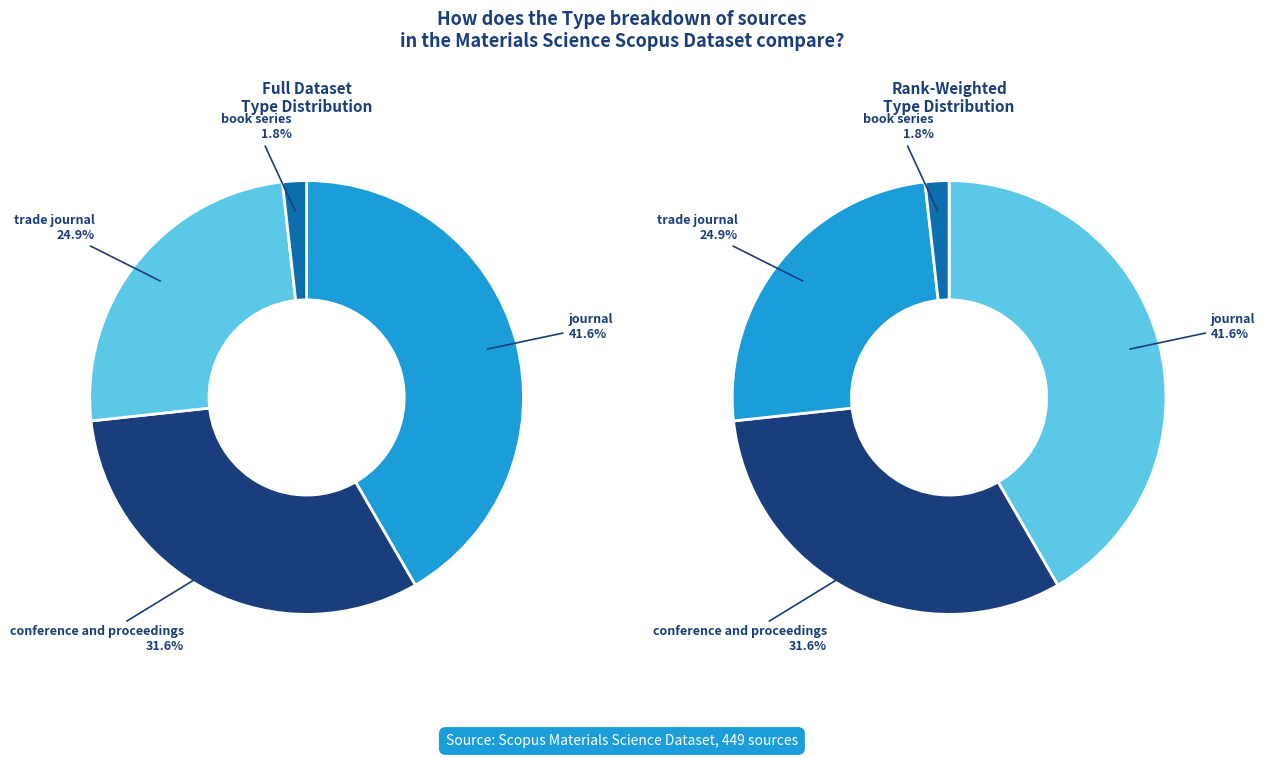

What portion of the pie excludes journal?

58.4%